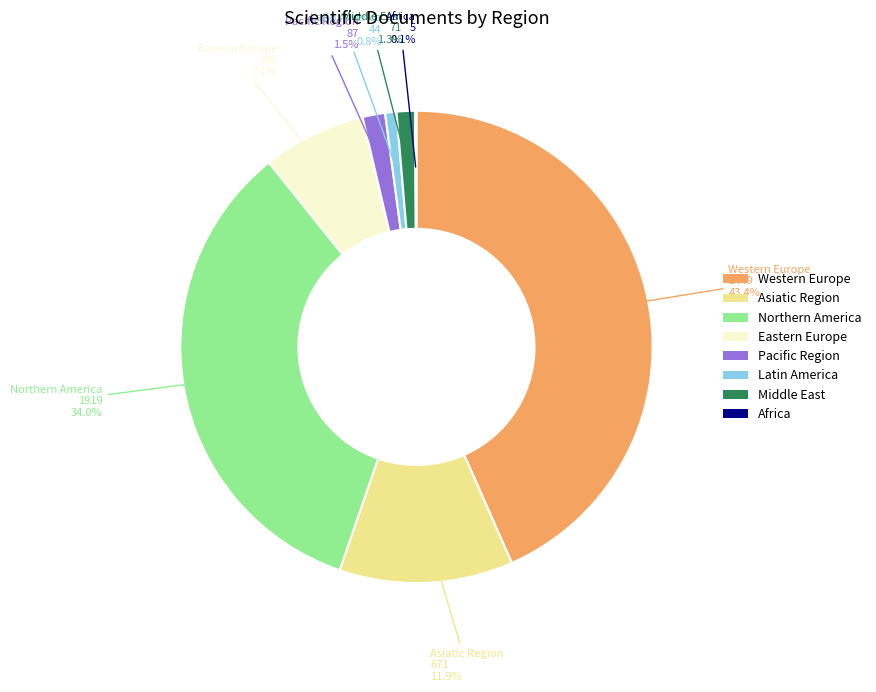

Is it true that Pacific Region is 7% of the pie?

False